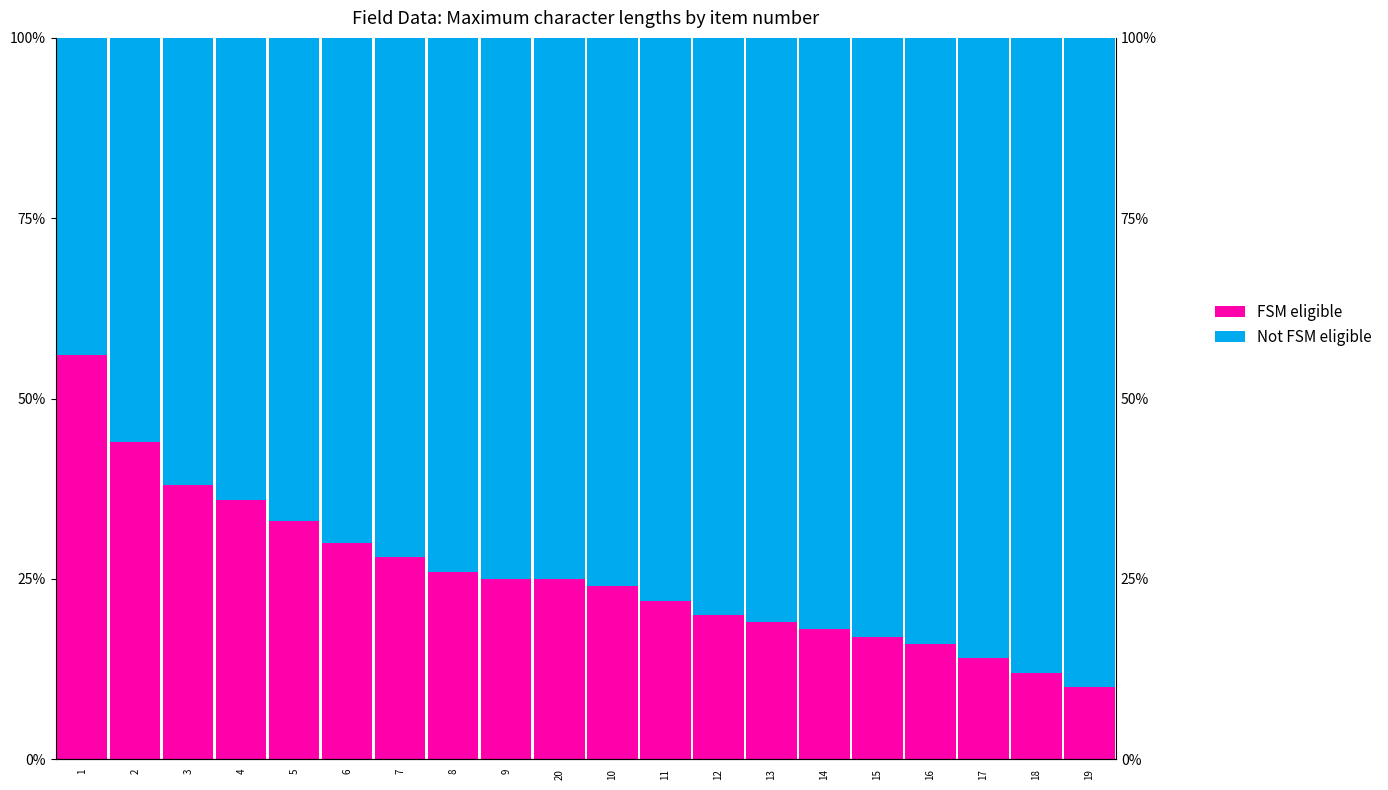

What position from the right is 20?

11